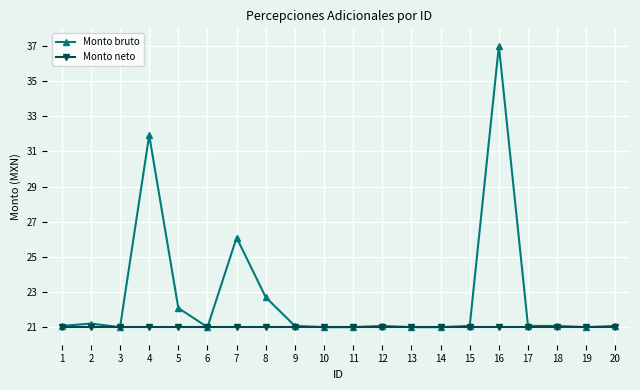

Rank the series at 2 from lowest to highest value.

Monto neto, Monto bruto